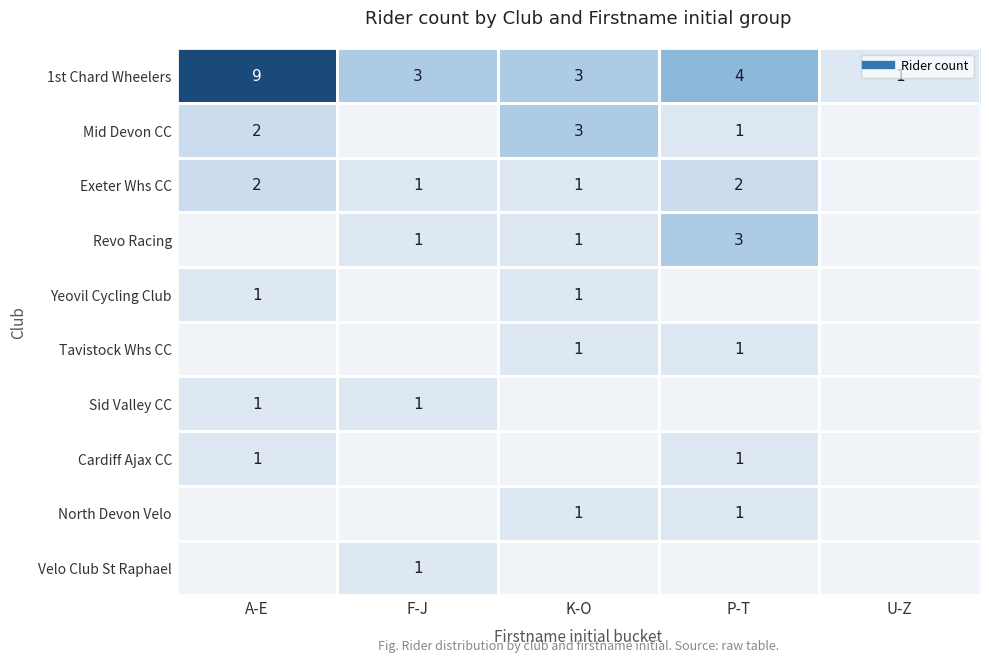

List the series in order of their peak value, highest first.

1st Chard Wheelers, Mid Devon CC, Revo Racing, Exeter Whs CC, Yeovil Cycling Club, Tavistock Whs CC, Sid Valley CC, Cardiff Ajax CC, North Devon Velo, Velo Club St Raphael